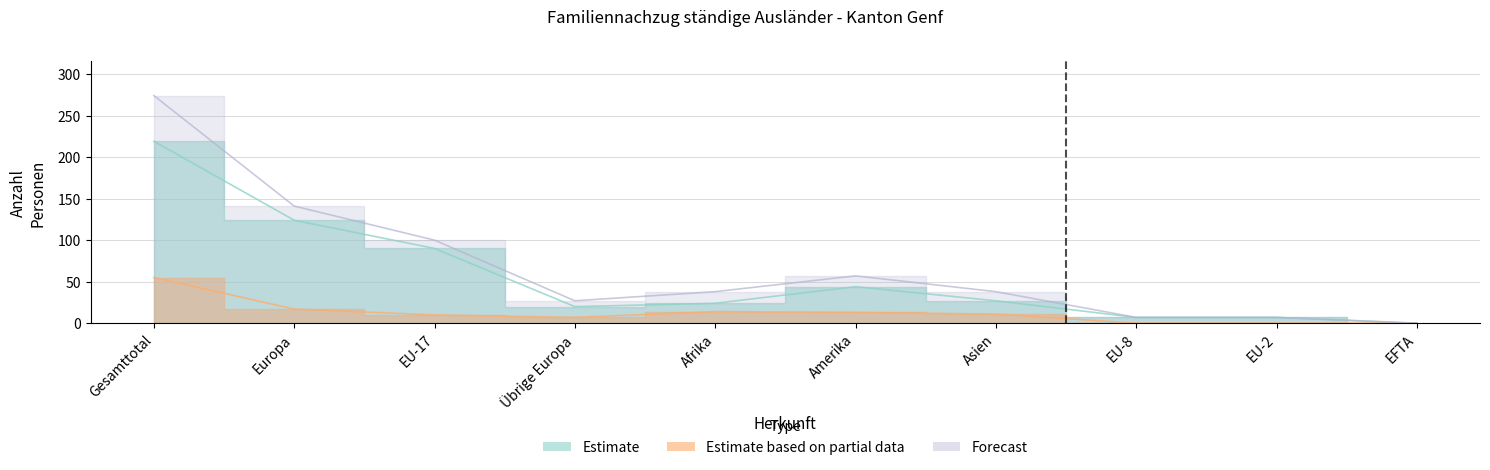

At how many categories does at least one series exceed 97?

3